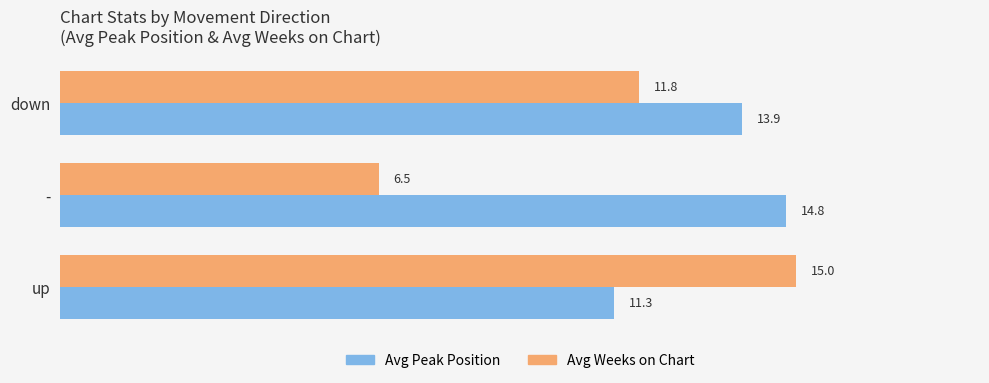

What is the spread (max minus min) of values at -?

8.3